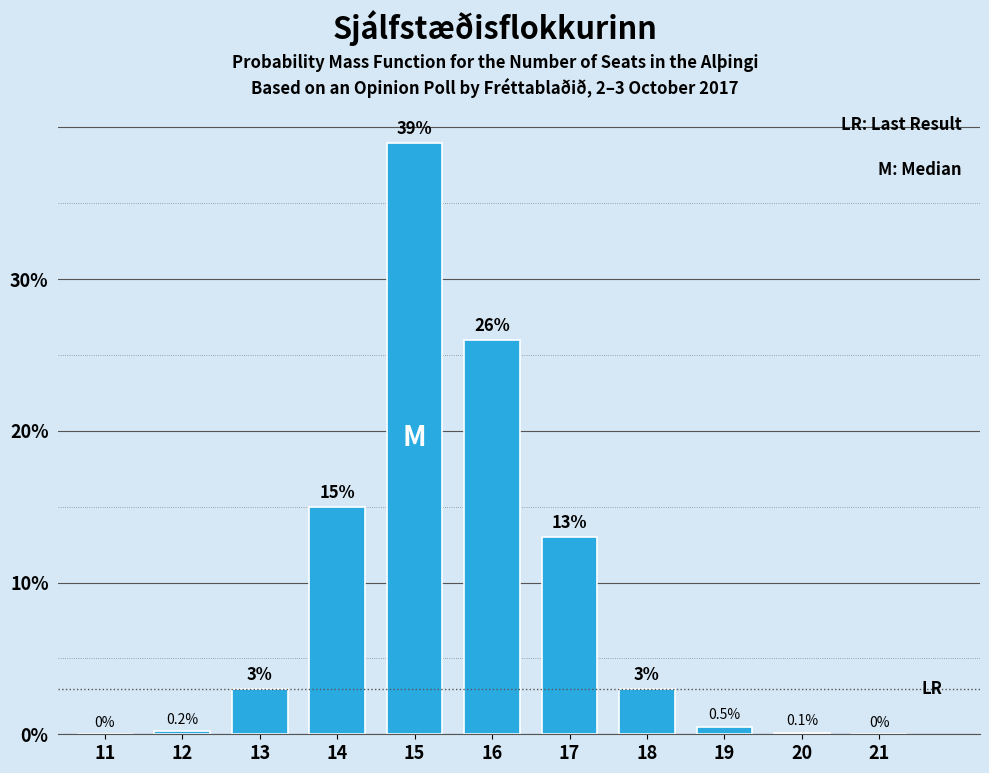

Reading left to right, list all the values displayed in this chart.

11=0.0	12=0.2	13=3.0	14=15.0	15=39.0	16=26.0	17=13.0	18=3.0	19=0.5	20=0.1	21=0.0